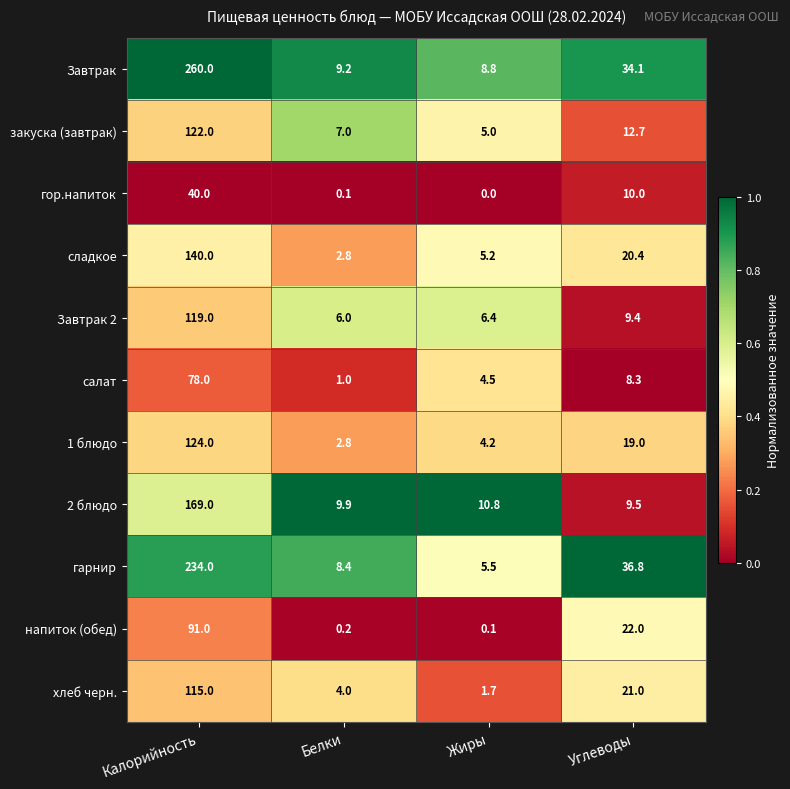

What is the difference between the highest and lowest values at Калорийность?

220.0